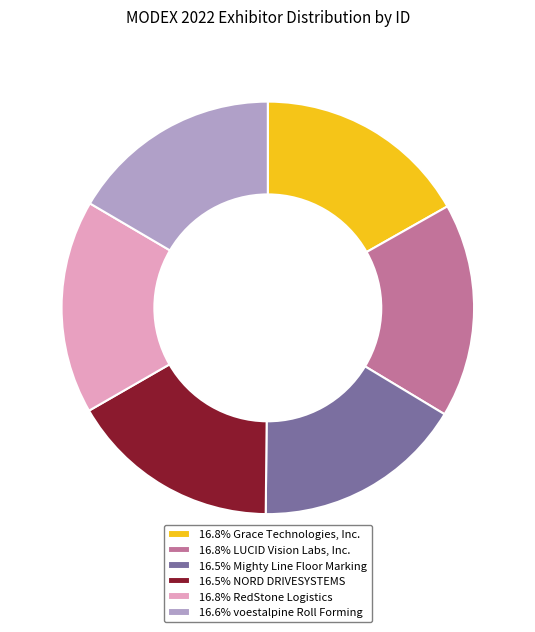

Is the sum of 16.6% voestalpine Roll Forming and 16.5% Mighty Line Floor Marking greater than half?

No